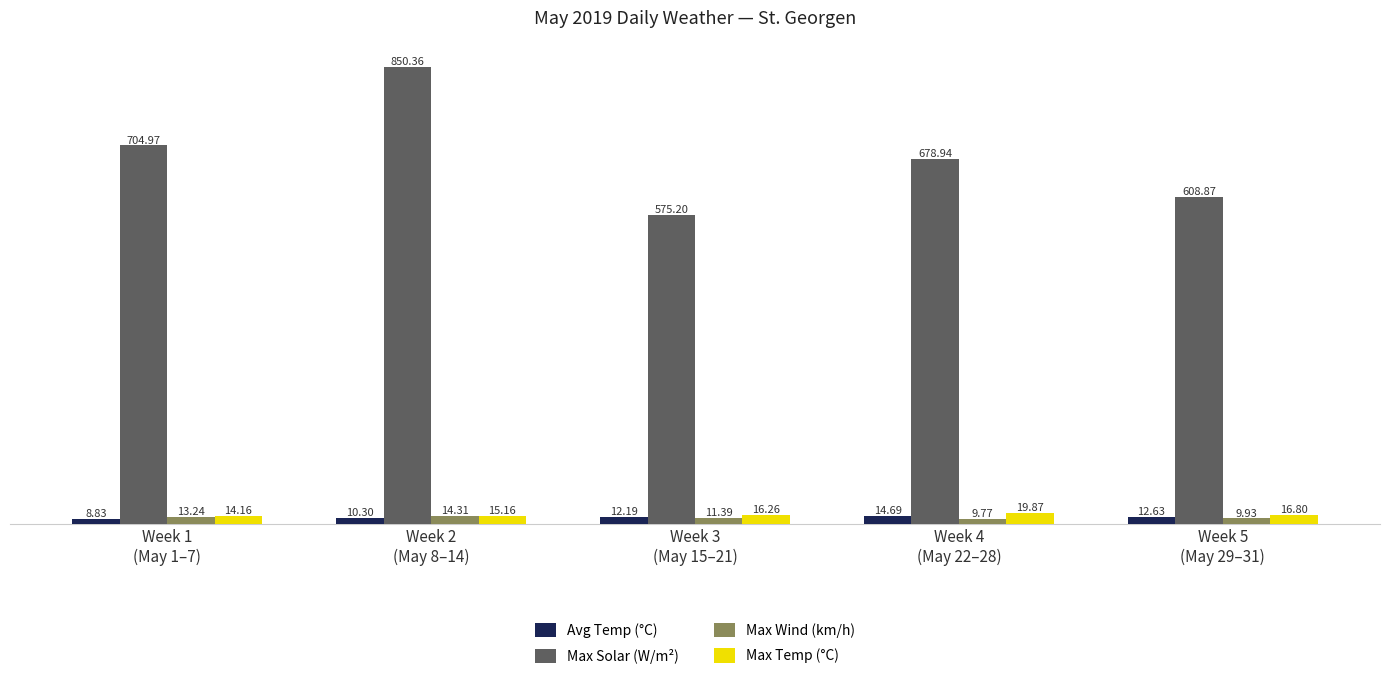

How many series are shown in this chart?

4